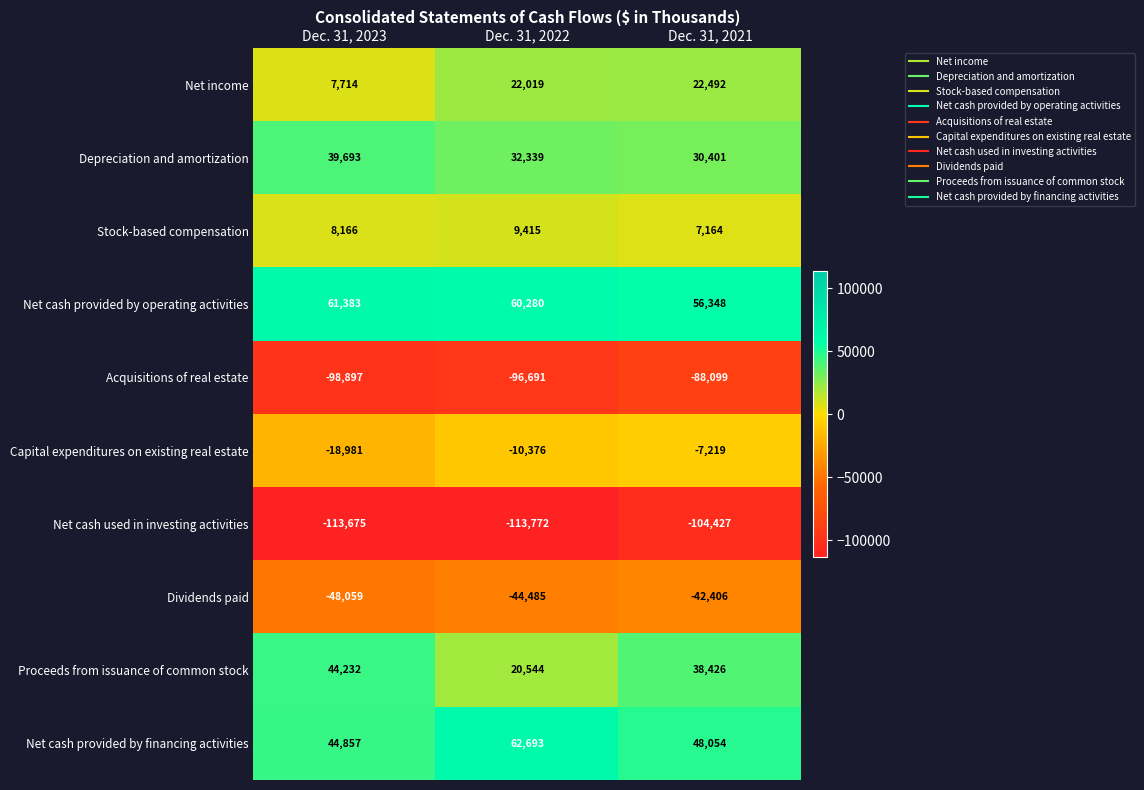

Rank the series at Dec. 31, 2021 from highest to lowest value.

Net cash provided by operating activities, Net cash provided by financing activities, Proceeds from issuance of common stock, Depreciation and amortization, Net income, Stock-based compensation, Capital expenditures on existing real estate, Dividends paid, Acquisitions of real estate, Net cash used in investing activities